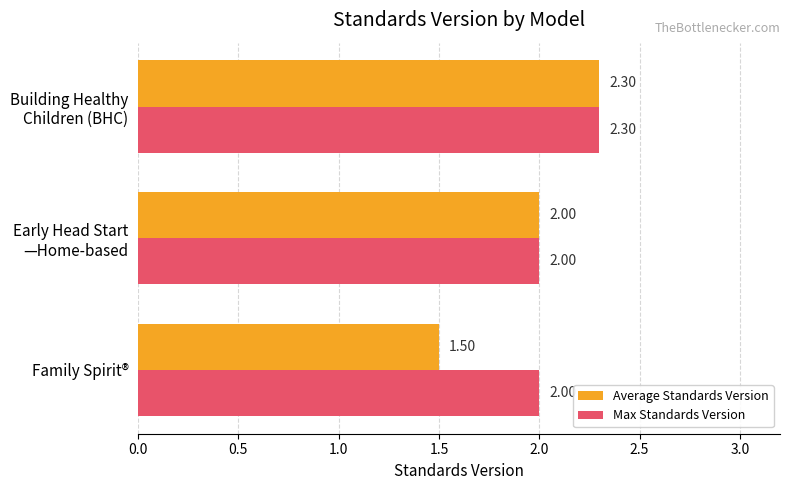

What is the sum of all Average Standards Version values?

5.8